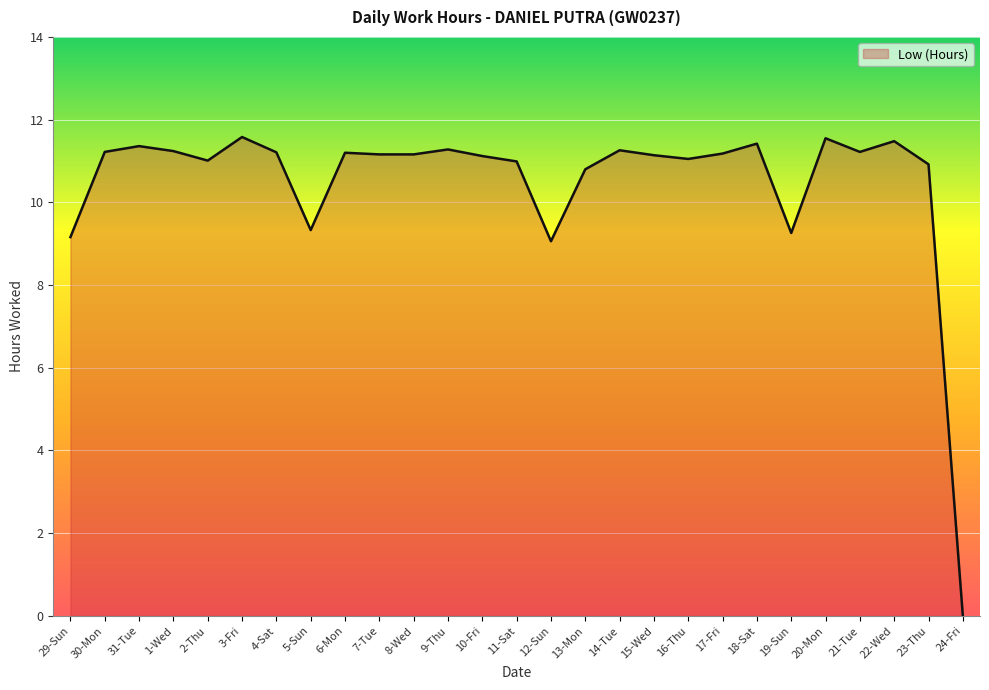

True or false: the data shows 11.3 at 9-Thu.

True